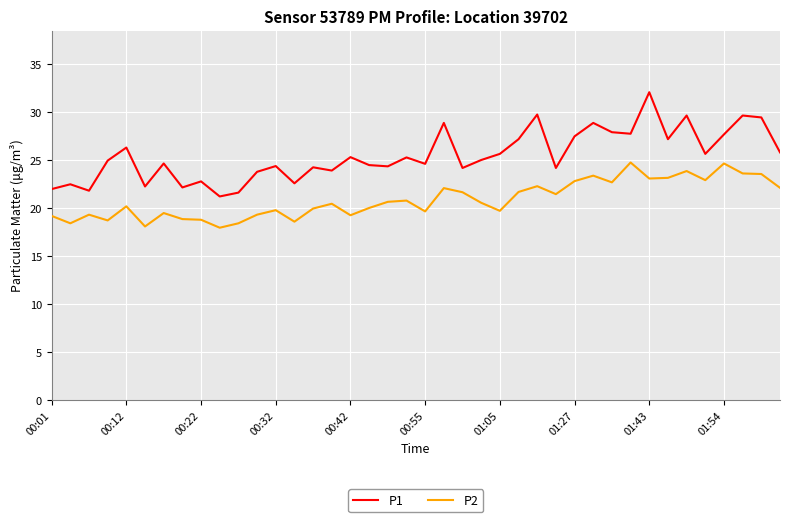

What is the greatest value displayed?

32.1